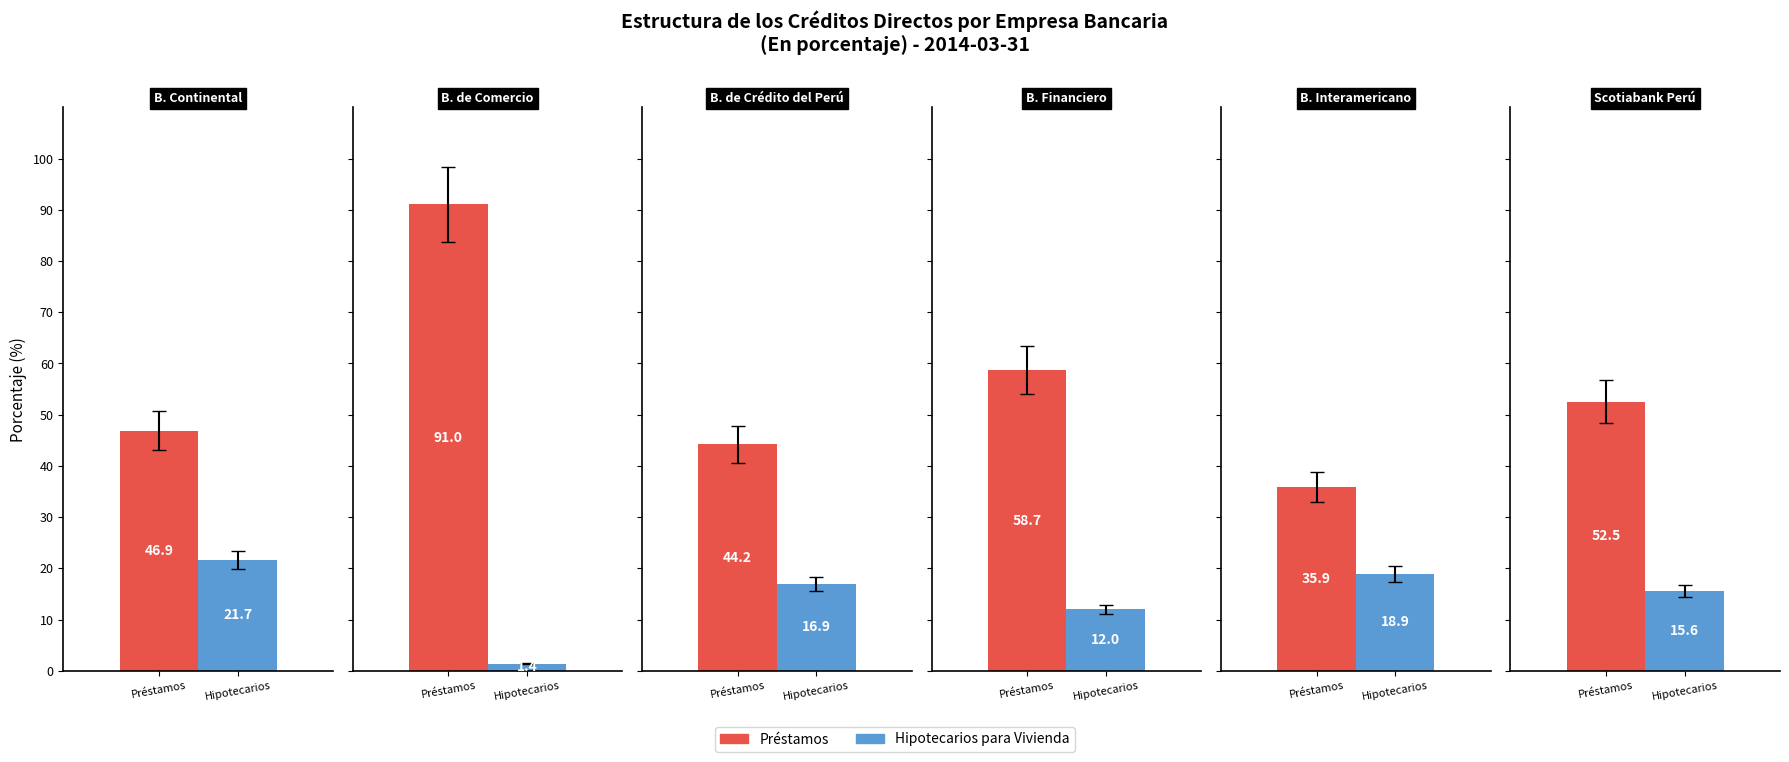

The Comercio Exterior series shows 7.4 at Citibank. True or false?

False